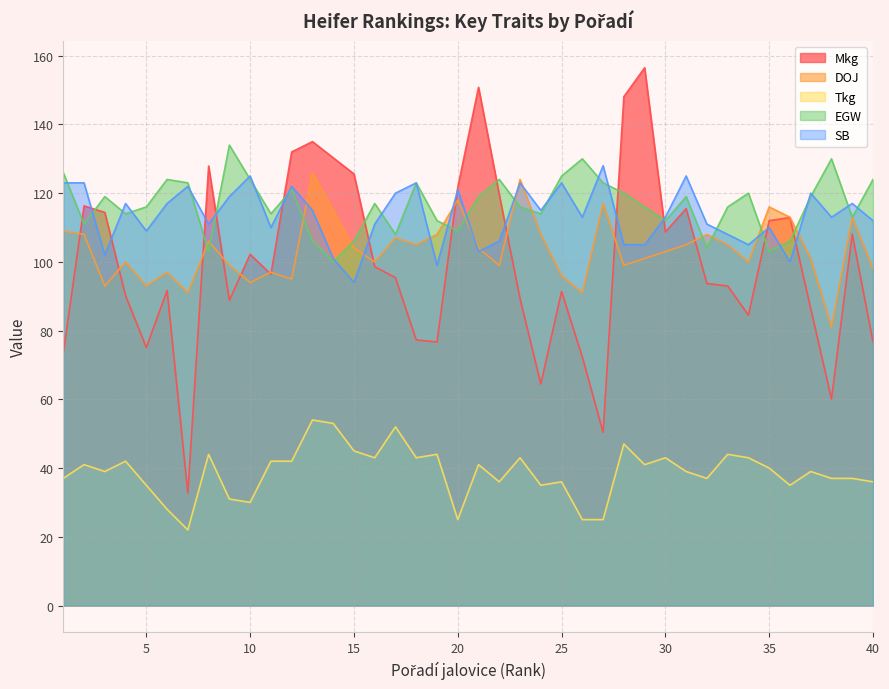

How many data points in EGW are above 117?

19